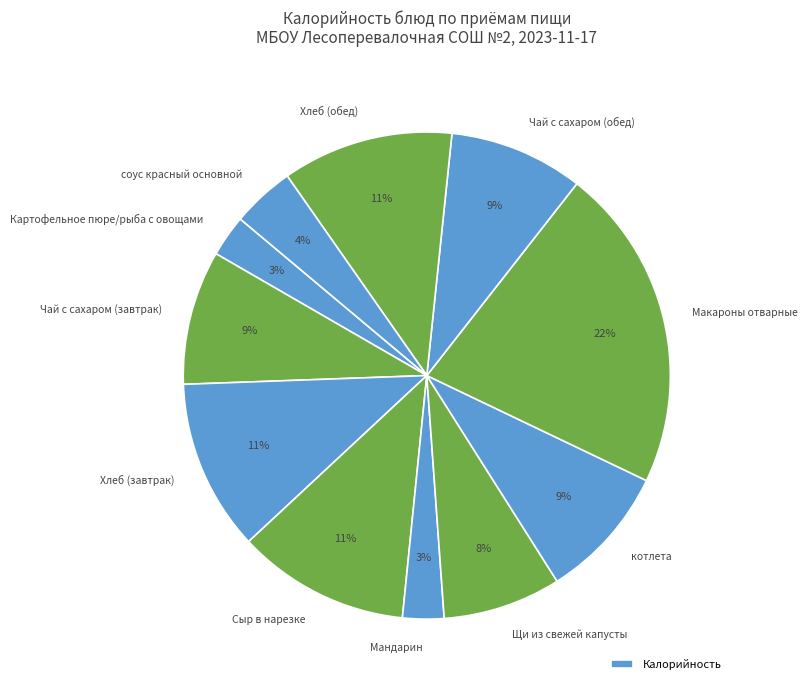

Rank the categories by value from highest to lowest.

Макароны отварные, Сыр в нарезке, Хлеб (завтрак), Хлеб (обед), Чай с сахаром (завтрак), котлета, Чай с сахаром (обед), Щи из свежей капусты, соус красный основной, Картофельное пюре/рыба с овощами, Мандарин